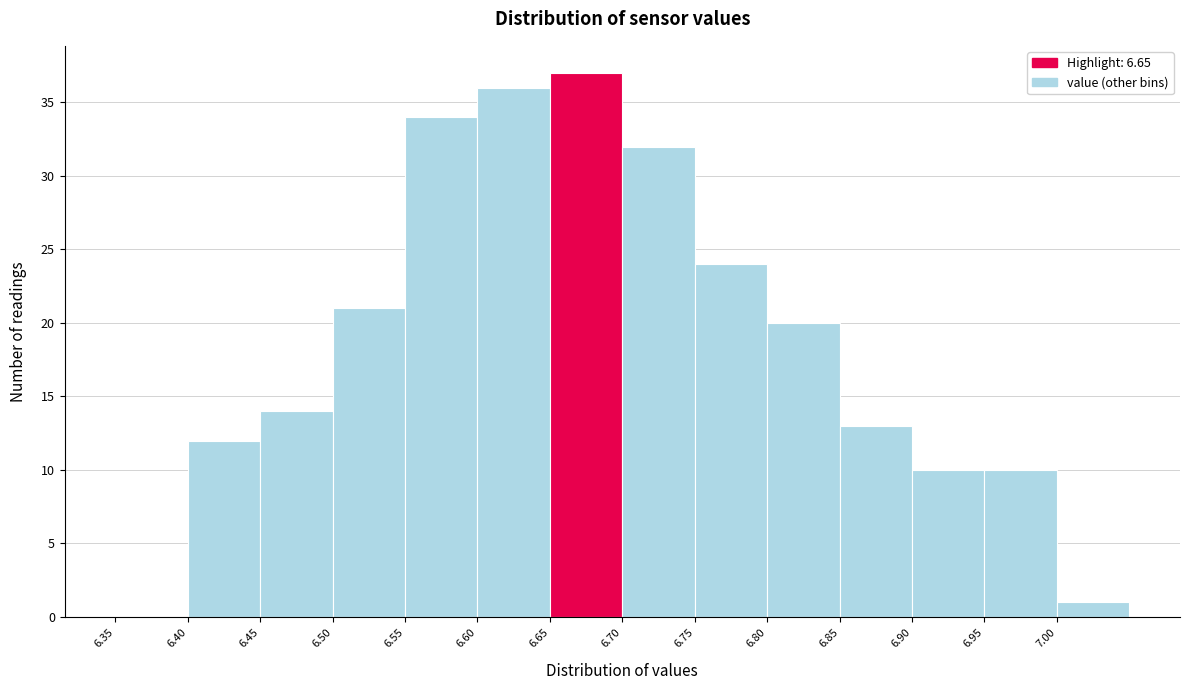

How tall is the bar that spans 7.00 to 7.05 on the x-axis? The values are not printed on the chart, so give them approximately, as read against the axis.

1